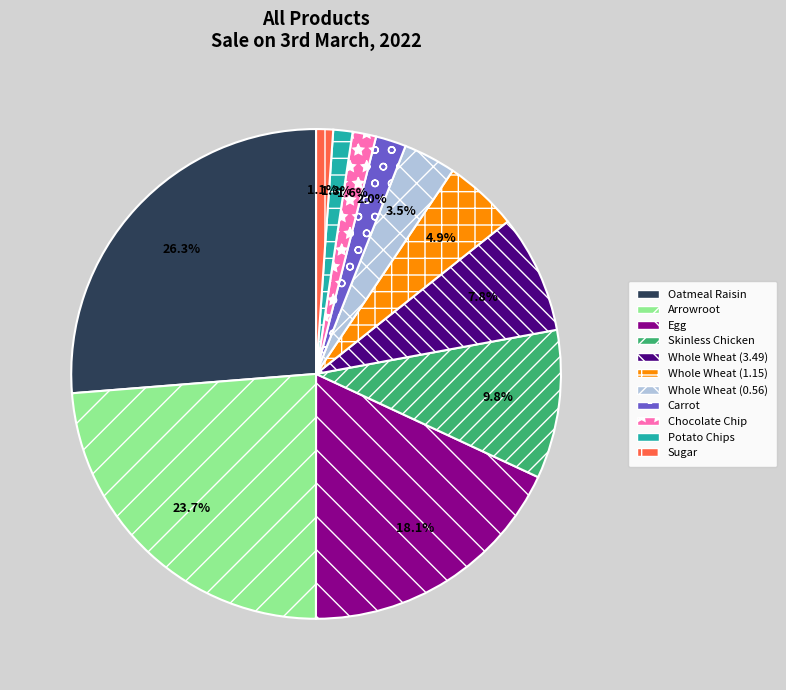

To the nearest percent, what percentage of the pie is Carrot?

2%